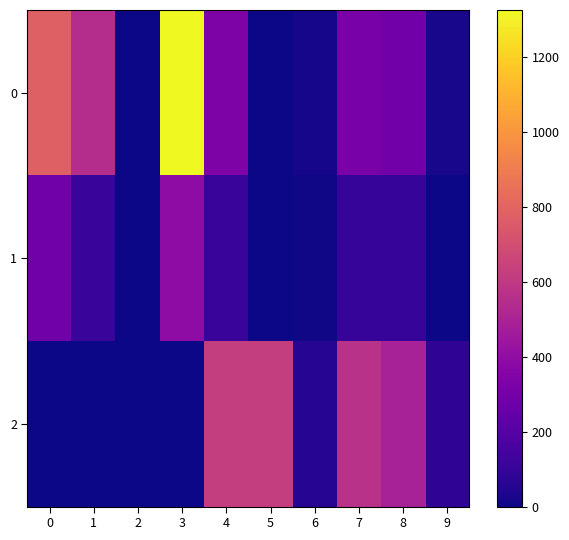

List the series in order of their peak value, highest first.

0, 2, 1